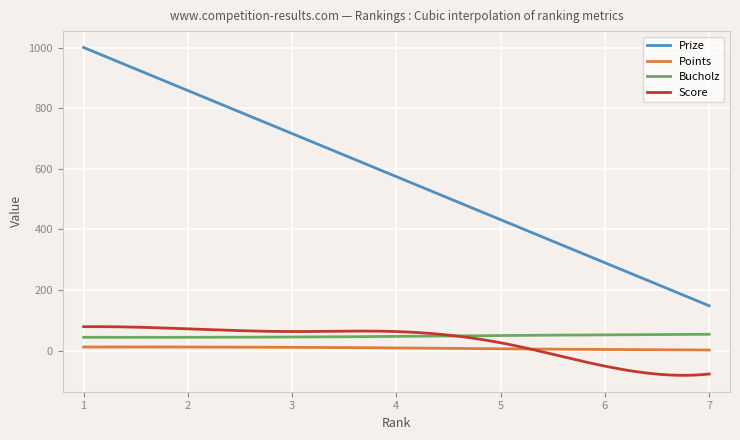

What is the total value across all series at 3?

835